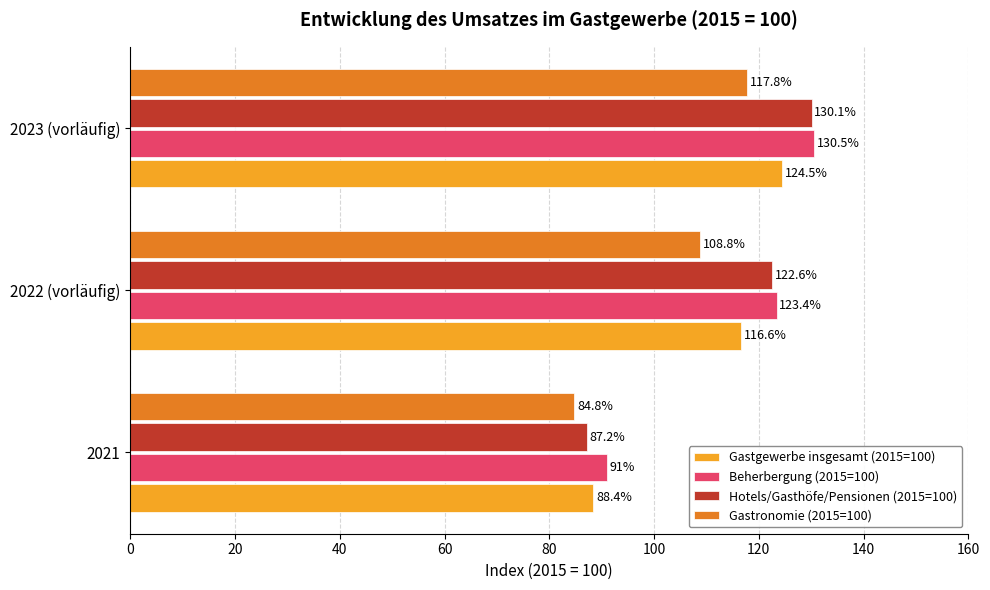

Which series changed the most between 2022 (vorläufig) and 2023 (vorläufig)?

Gastronomie (2015=100)